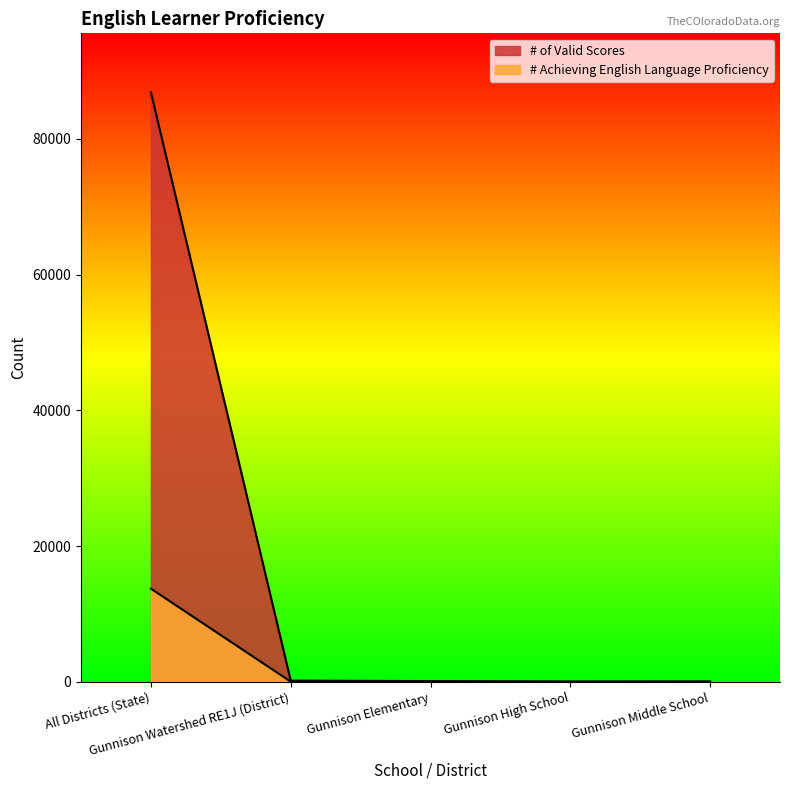

How many data points does each series have?

5